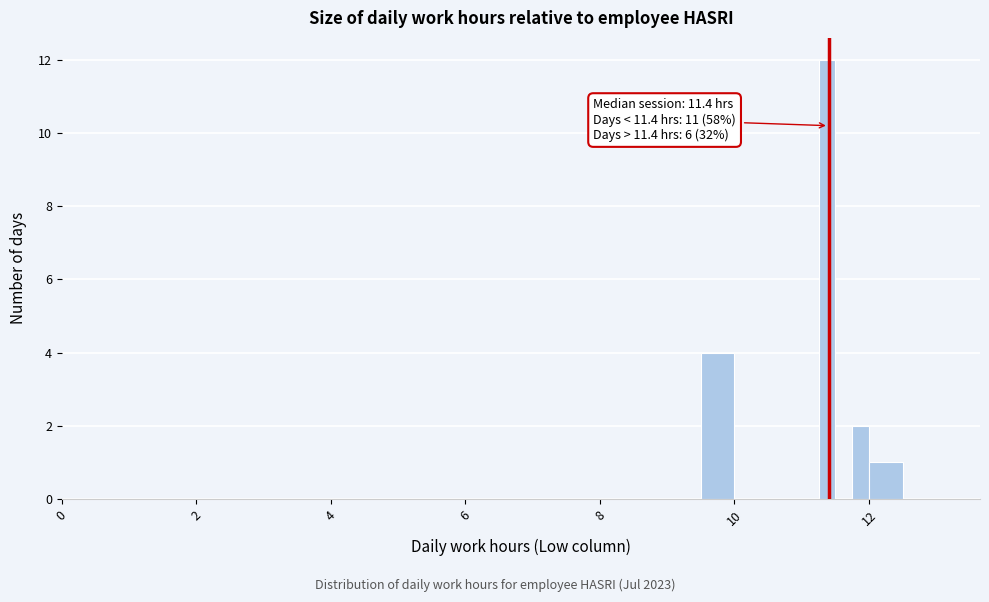

Around what value on the x-axis is the tallest bar? Give the approximate position of its centre, as read against the axis.

11.4